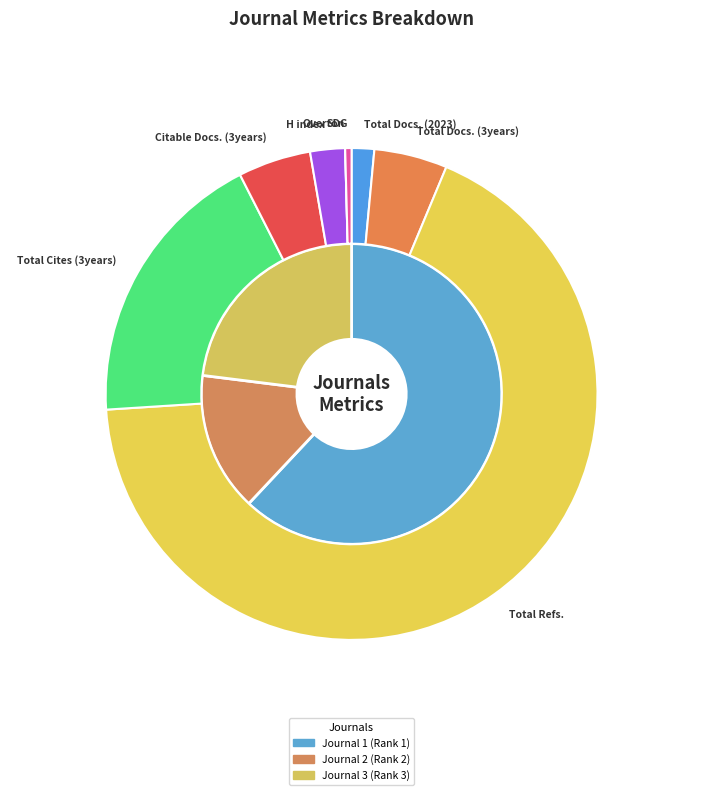

Which slice is the largest?

Total Refs.